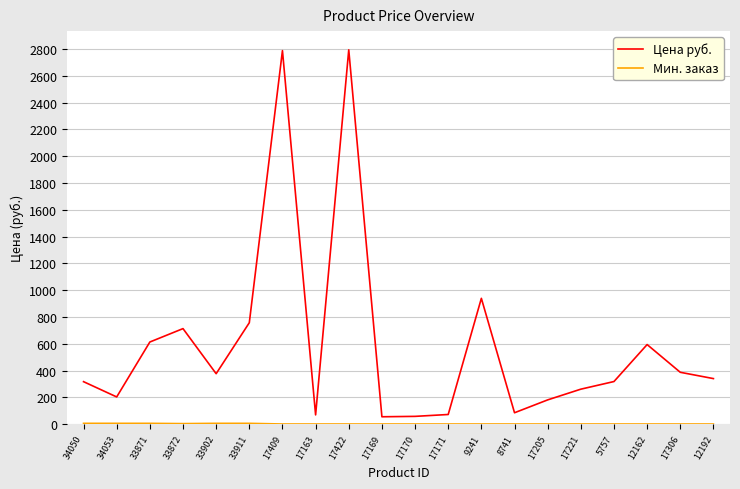

Which series changed the most between 33902 and 17163?

Цена руб.